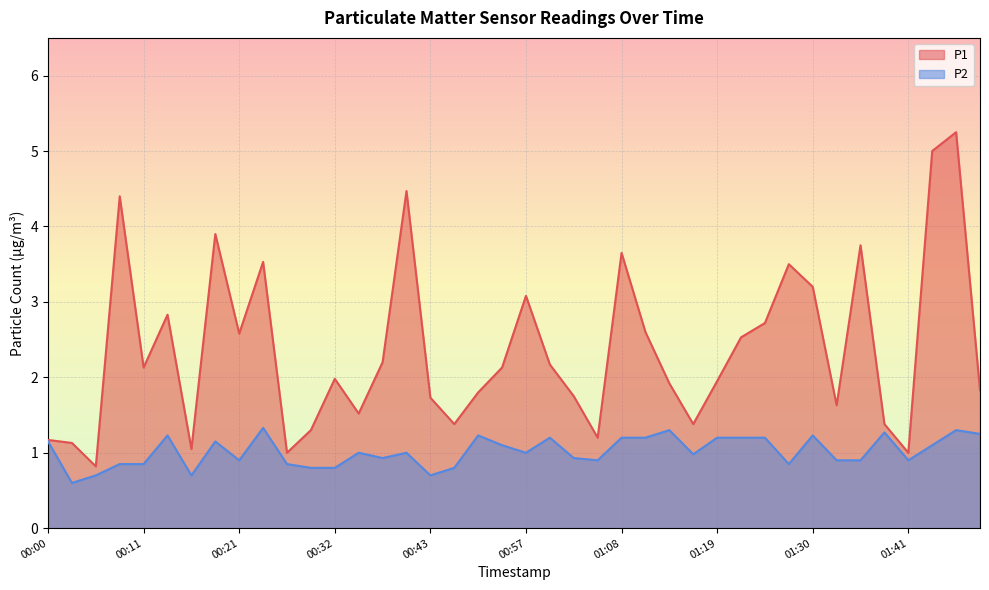

At which category is the sum across all series the highest?

01:46